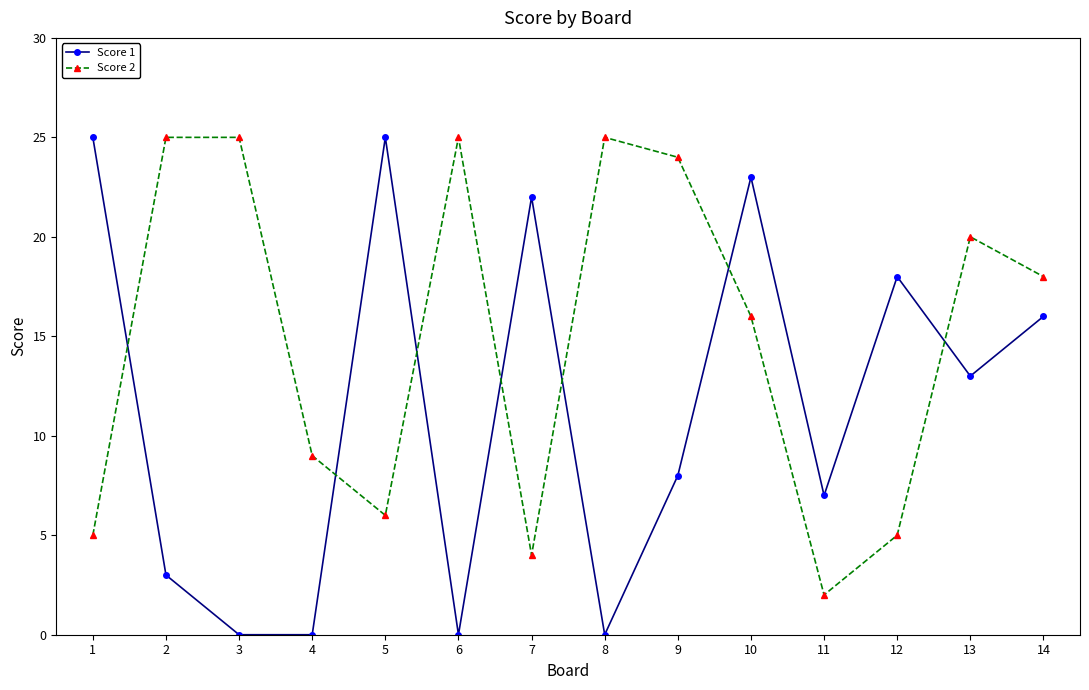

True or false: Score 1 has more than 0 points higher than both neighbors.

True